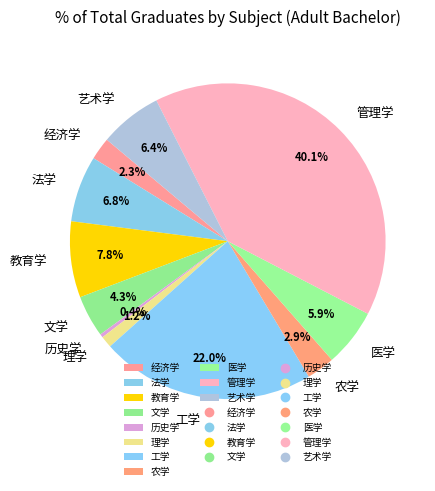

Between 法学 and 文学, which is larger?

法学